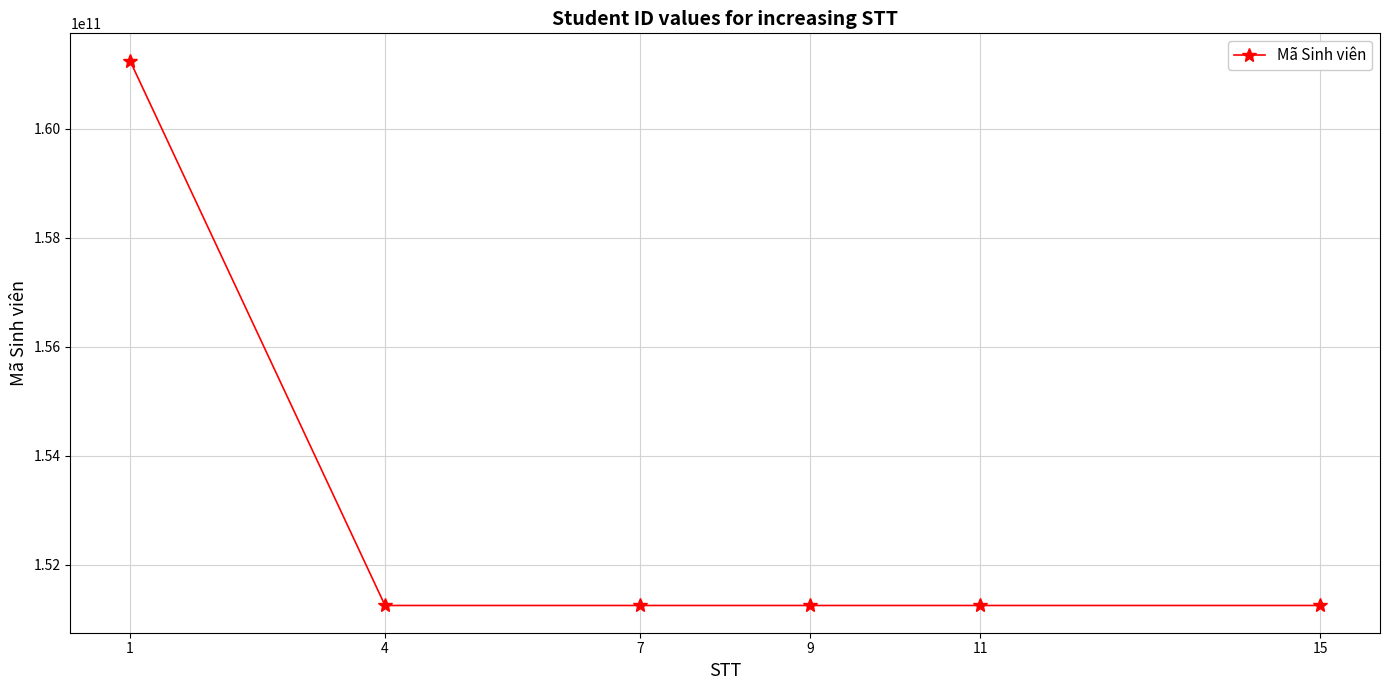

The value at 7 is 151250533225. True or false?

True